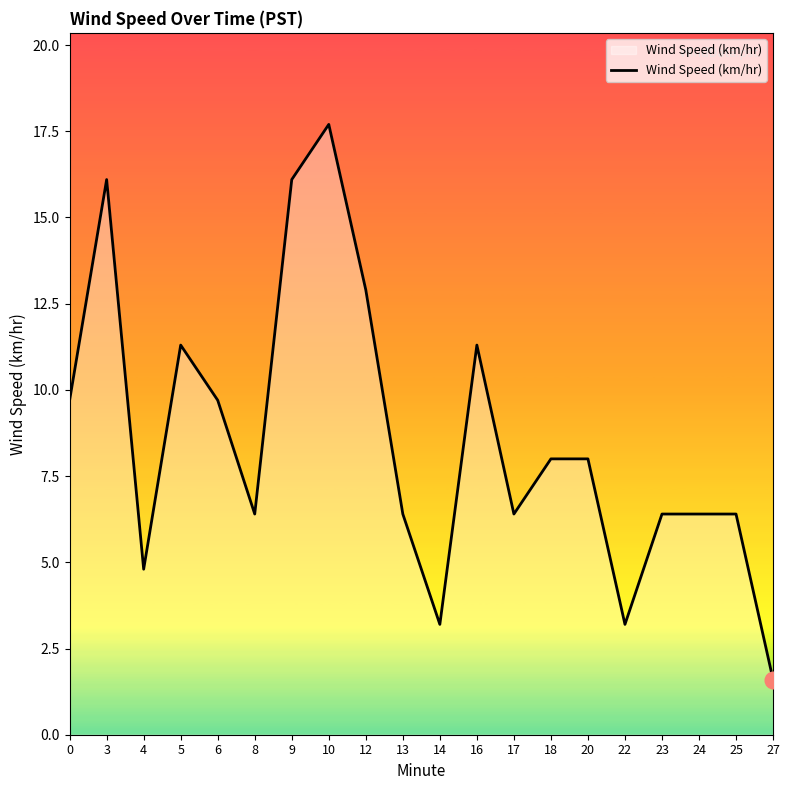

What is the sum of the values at 10 and 5?

29.0